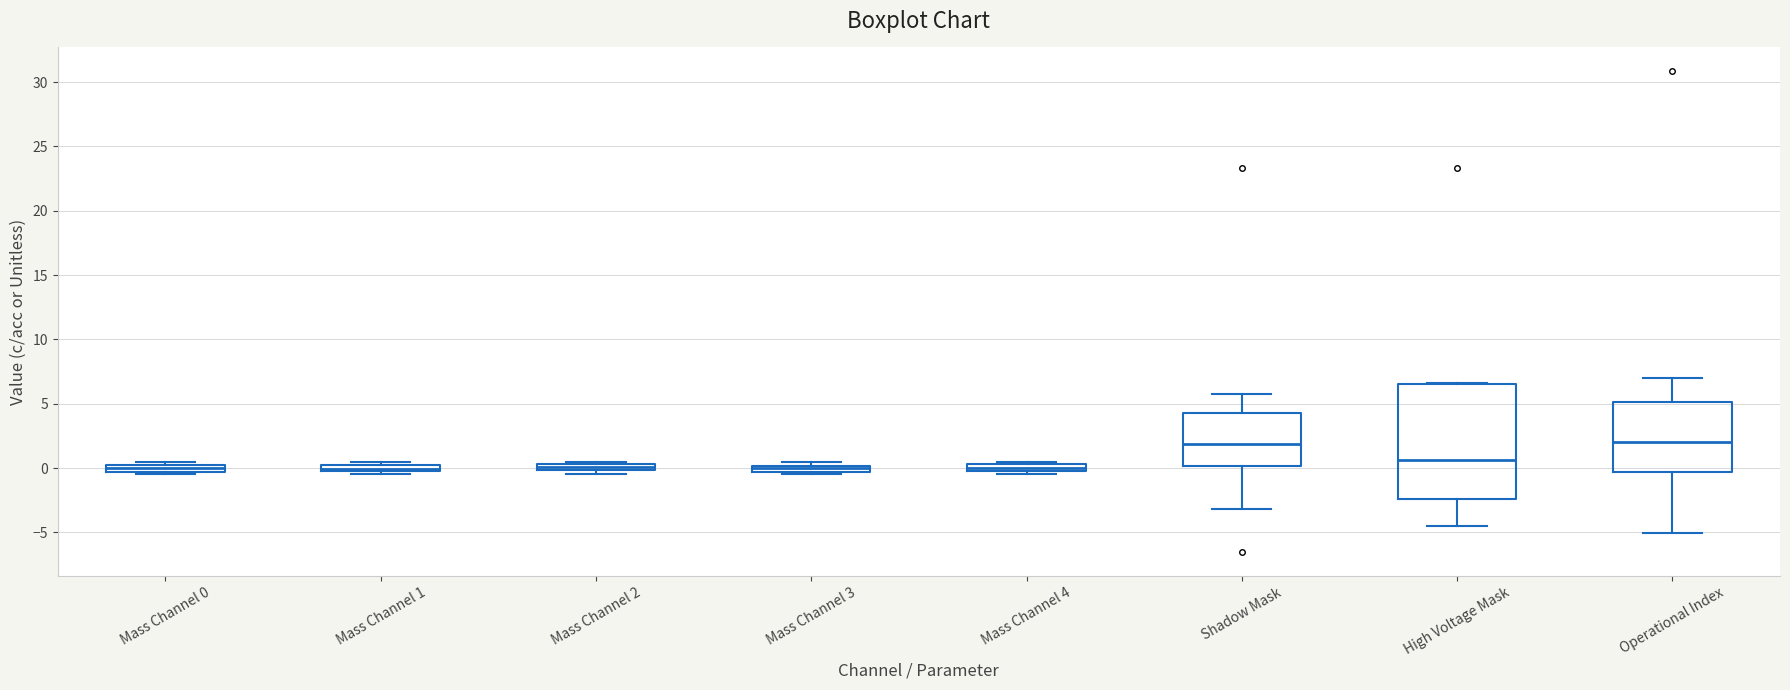

Comparing the boxes themselves (not the whiskers), which one is the tallest?

High Voltage Mask